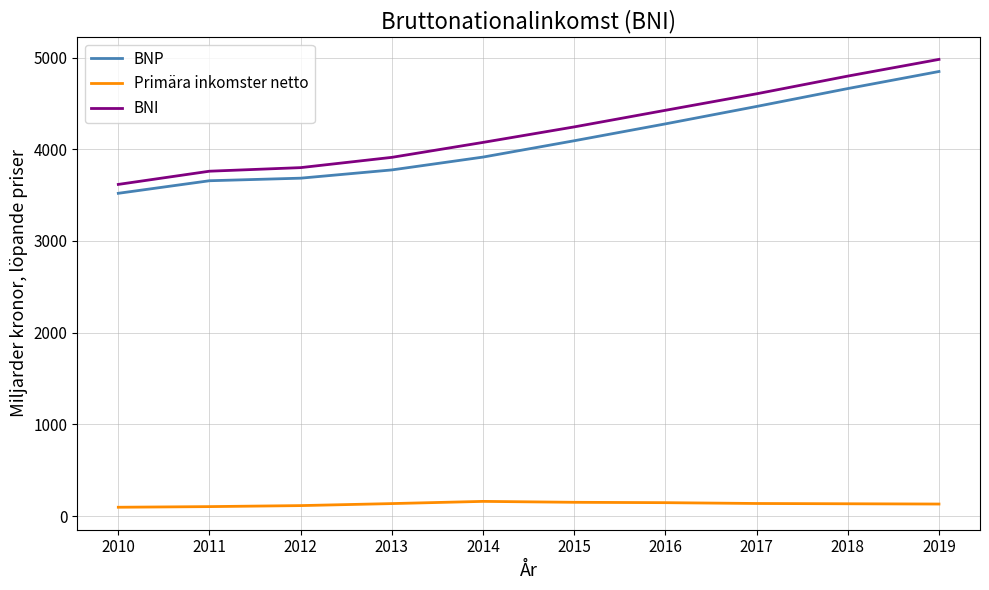

How many lines are shown in the chart?

3